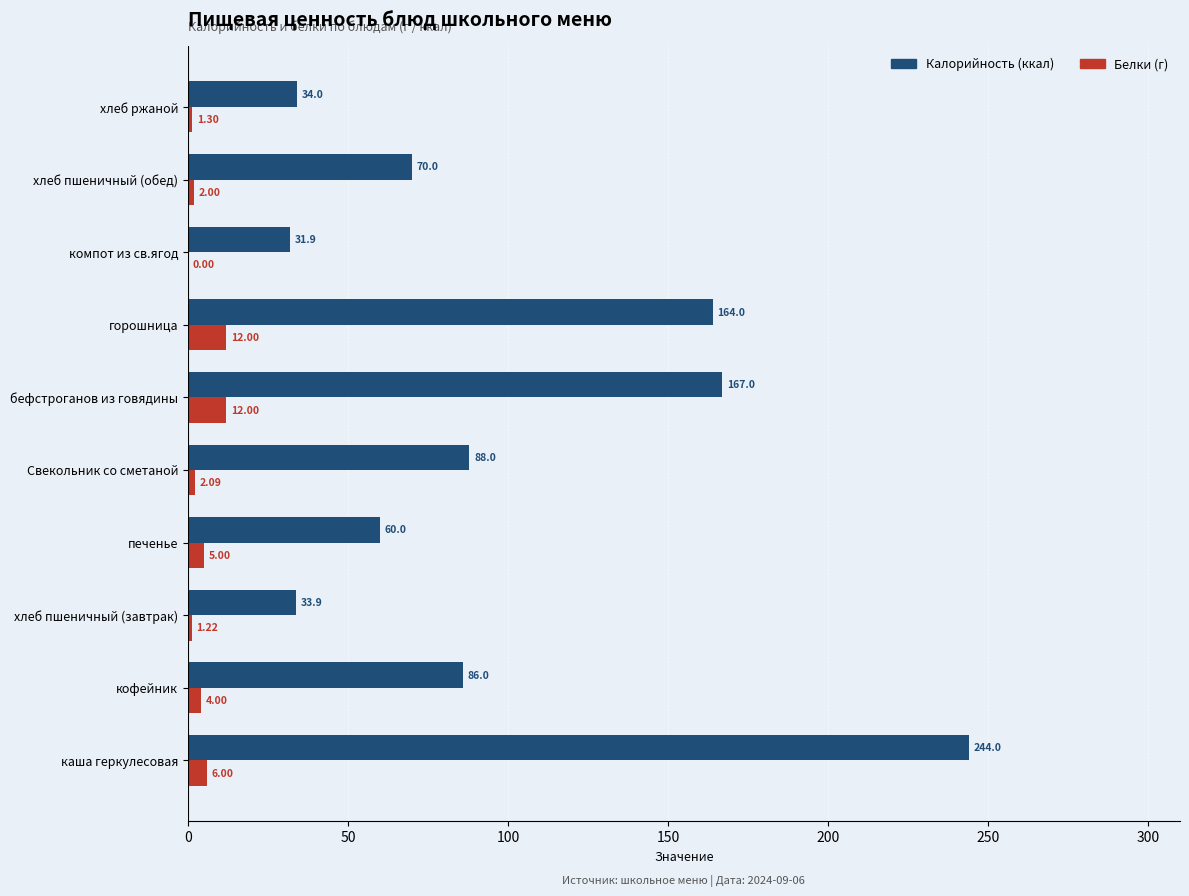

At which category is the sum across all series the highest?

каша геркулесовая